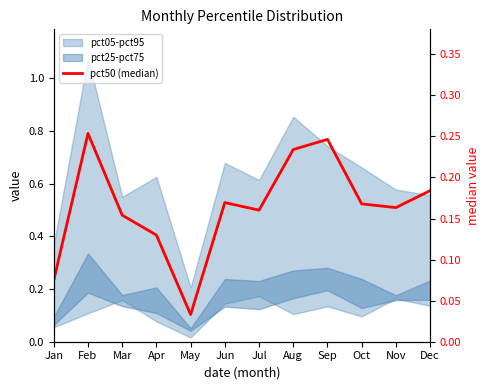

How many points are lower than both their immediate neighbors (excluding endpoints)?

3